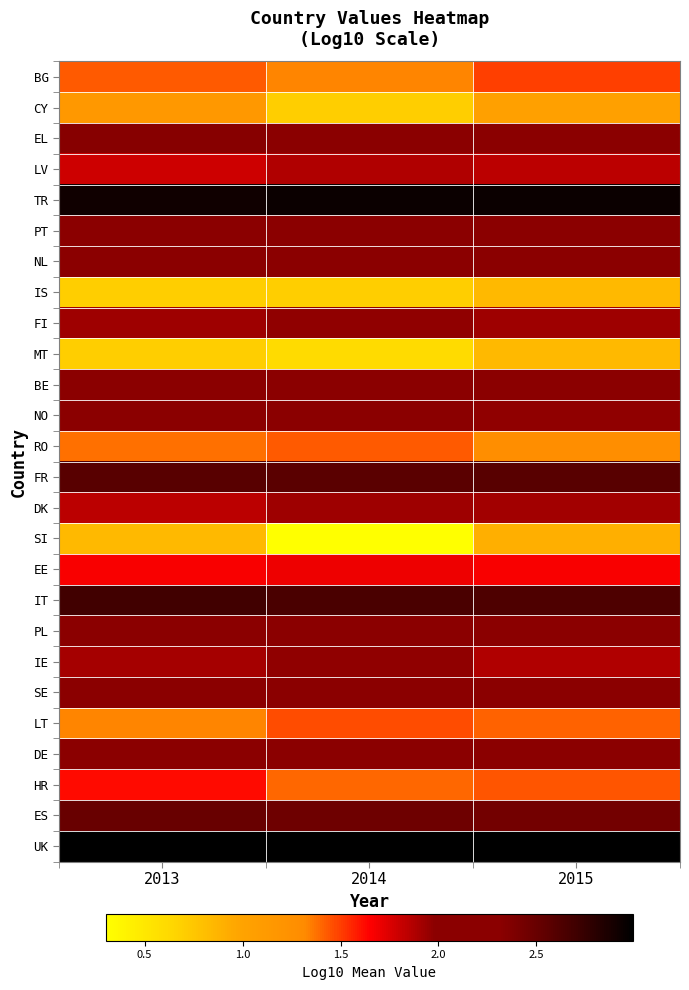

Reading right to left, what are all the values shown in this chart?

BG: 2015=1.5	2014=1.3	2013=1.4
CY: 2015=1.0	2014=0.7	2013=1.1
EL: 2015=2.3	2014=2.3	2013=2.3
LV: 2015=1.8	2014=1.9	2013=1.8
TR: 2015=2.9	2014=2.9	2013=2.9
PT: 2015=2.1	2014=2.1	2013=2.1
NL: 2015=2.2	2014=2.2	2013=2.3
IS: 2015=0.8	2014=0.7	2013=0.7
FI: 2015=1.9	2014=2.0	2013=1.9
MT: 2015=0.8	2014=0.6	2013=0.7
BE: 2015=2.1	2014=2.2	2013=2.2
NO: 2015=2.0	2014=2.0	2013=2.0
RO: 2015=1.3	2014=1.4	2013=1.4
FR: 2015=2.6	2014=2.6	2013=2.6
DK: 2015=1.9	2014=1.9	2013=1.8
SI: 2015=0.9	2014=0.3	2013=0.8
EE: 2015=1.7	2014=1.7	2013=1.7
IT: 2015=2.6	2014=2.7	2013=2.7
PL: 2015=2.0	2014=2.0	2013=2.0
IE: 2015=1.9	2014=2.0	2013=1.9
SE: 2015=2.3	2014=2.2	2013=2.3
LT: 2015=1.4	2014=1.5	2013=1.3
DE: 2015=2.2	2014=2.2	2013=2.1
HR: 2015=1.4	2014=1.4	2013=1.6
ES: 2015=2.4	2014=2.5	2013=2.5
UK: 2015=3.0	2014=3.0	2013=3.0